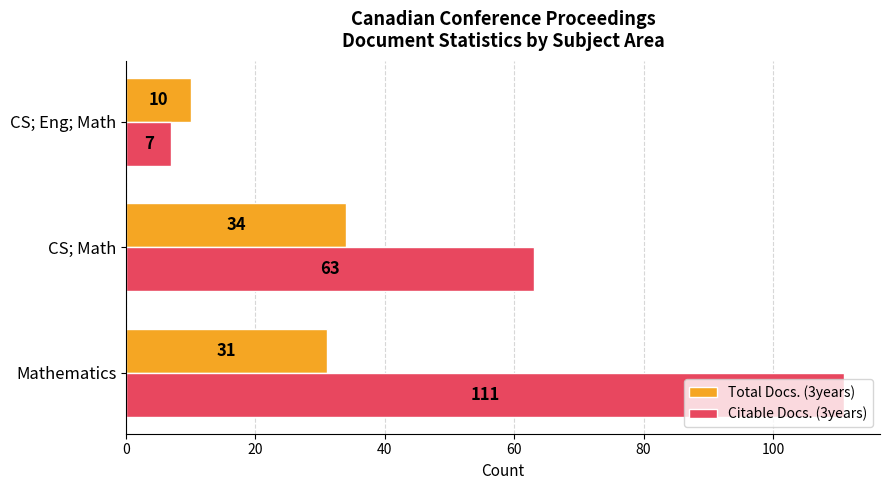

Which series has the widest spread of values?

Citable Docs. (3years)